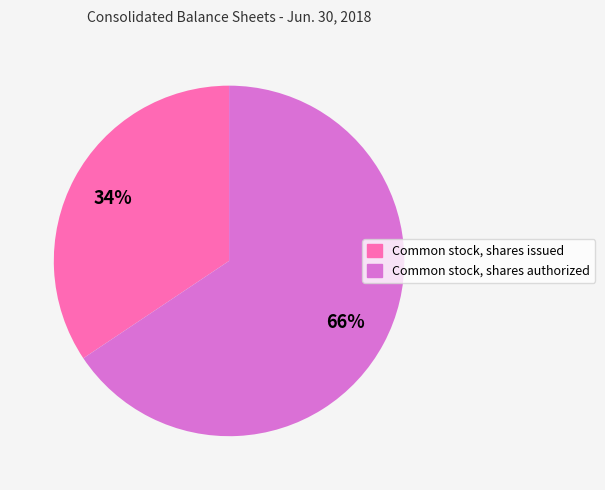

Which category has the biggest portion of the pie?

Common stock, shares authorized